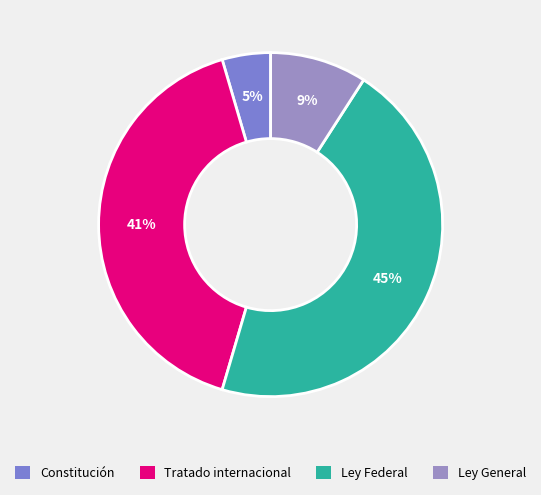

Does any single category account for the majority?

No